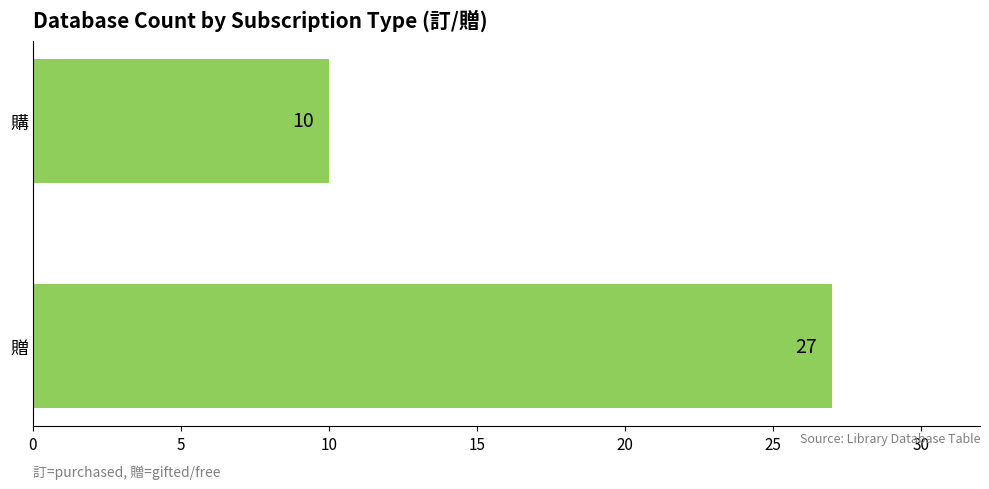

How many bars are there in total?

2